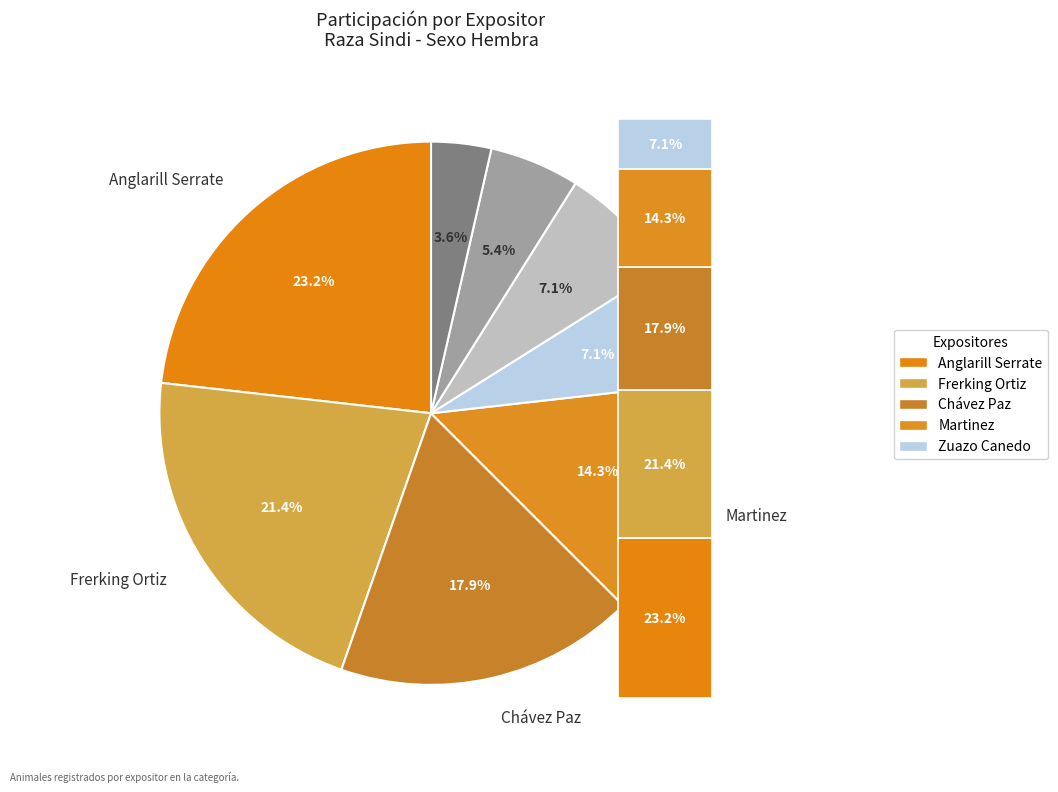

Does Carlos Federico Zuazo Canedo represent more than half of the total?

No